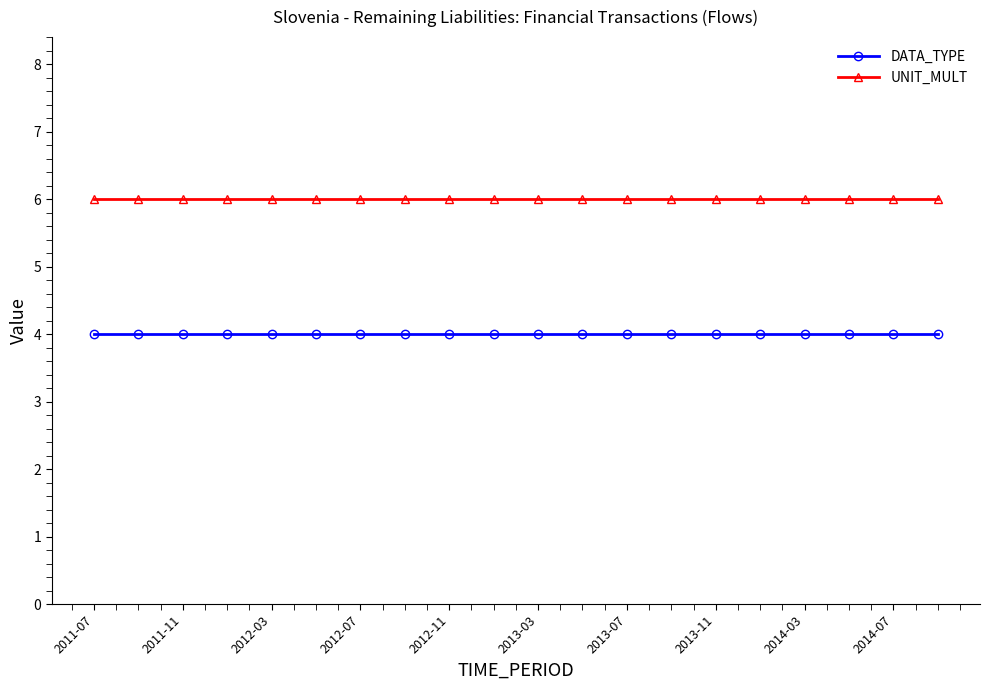

What is the highest value of the UNIT_MULT series?

6